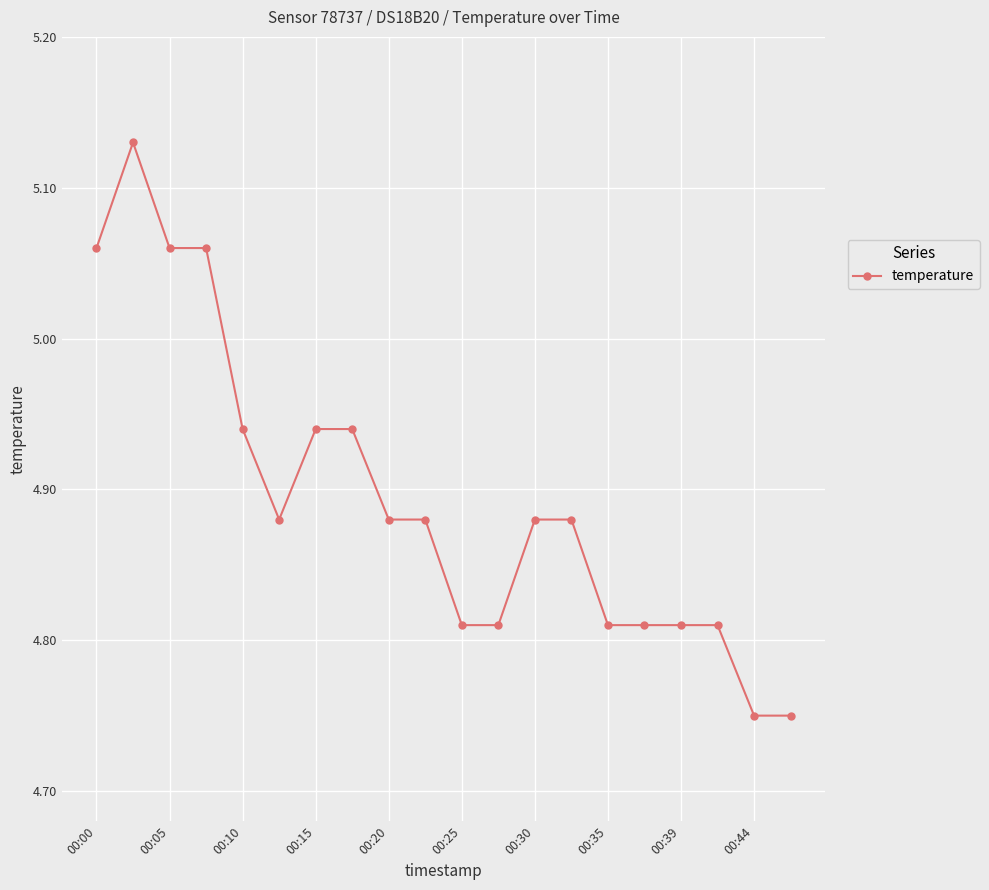

Count the values in the range 4 to 5.

16